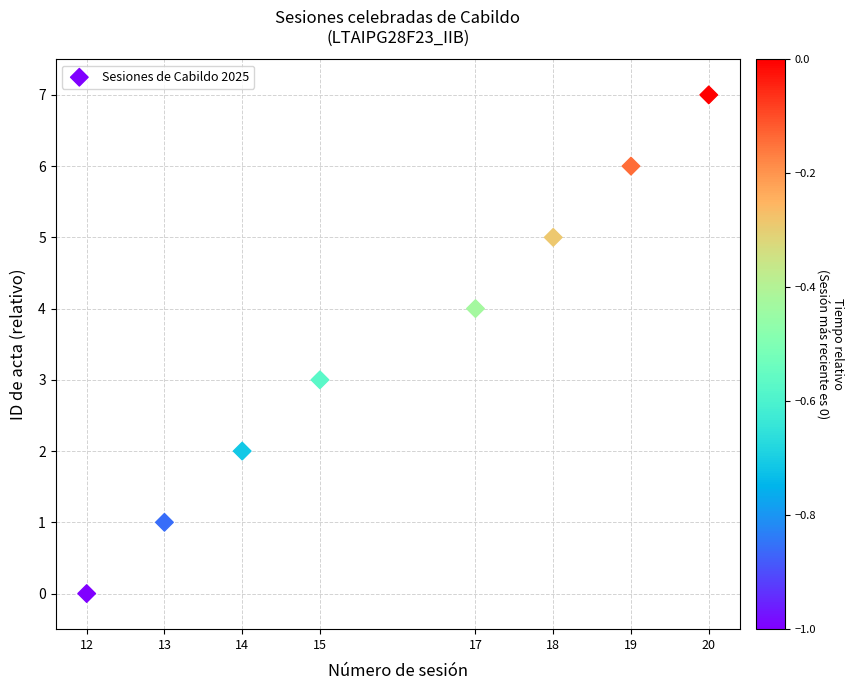

What is the average Y value?

4